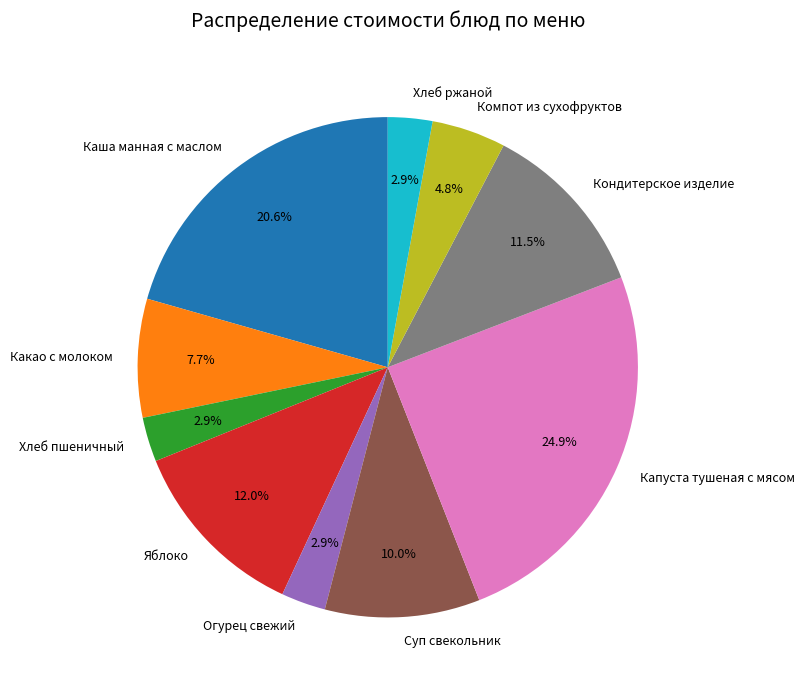

To the nearest percent, what portion does Огурец свежий represent?

3%